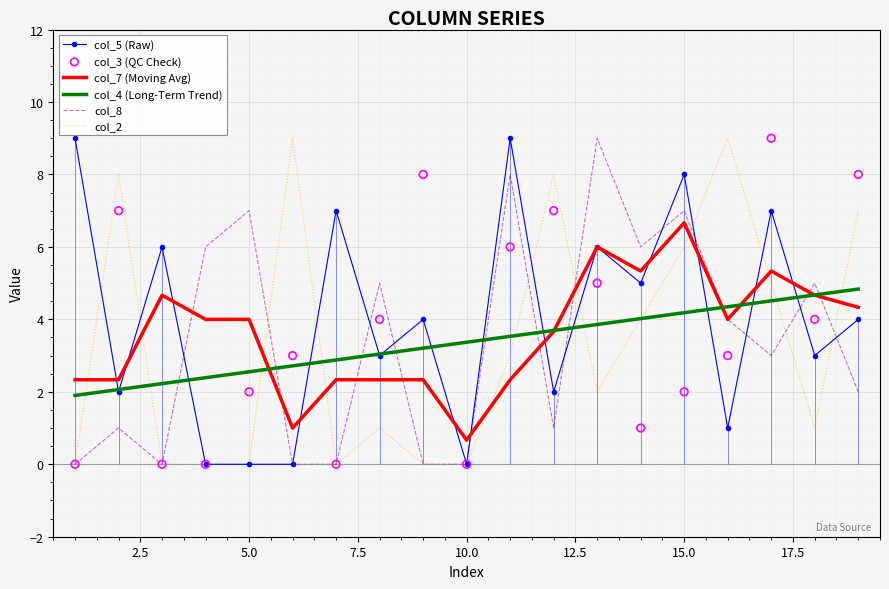

Which series has the largest total across all categories?

col_5 (Raw)